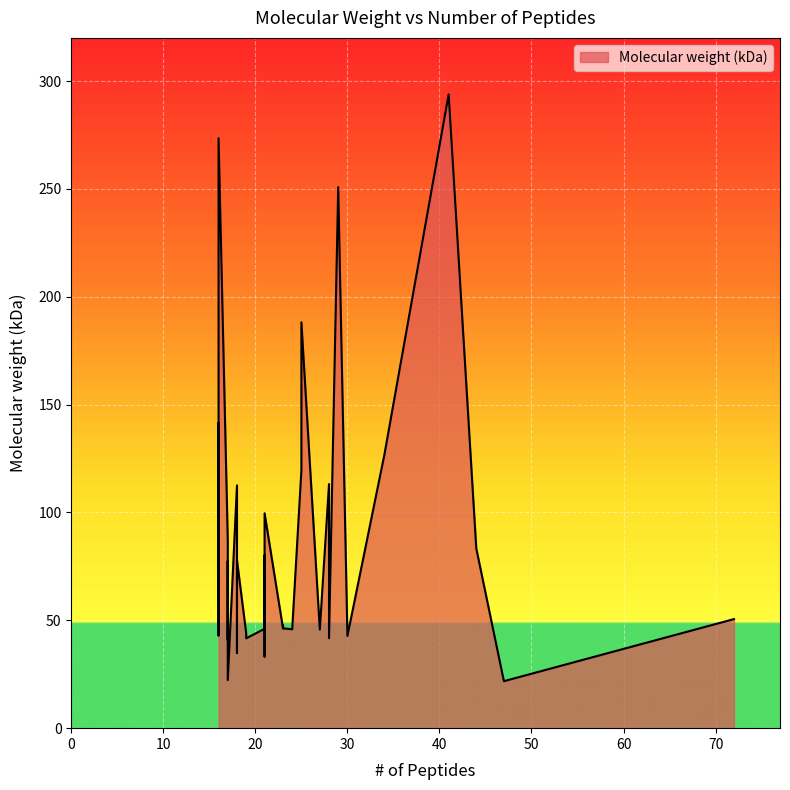

What is the smallest value displayed?

21.8